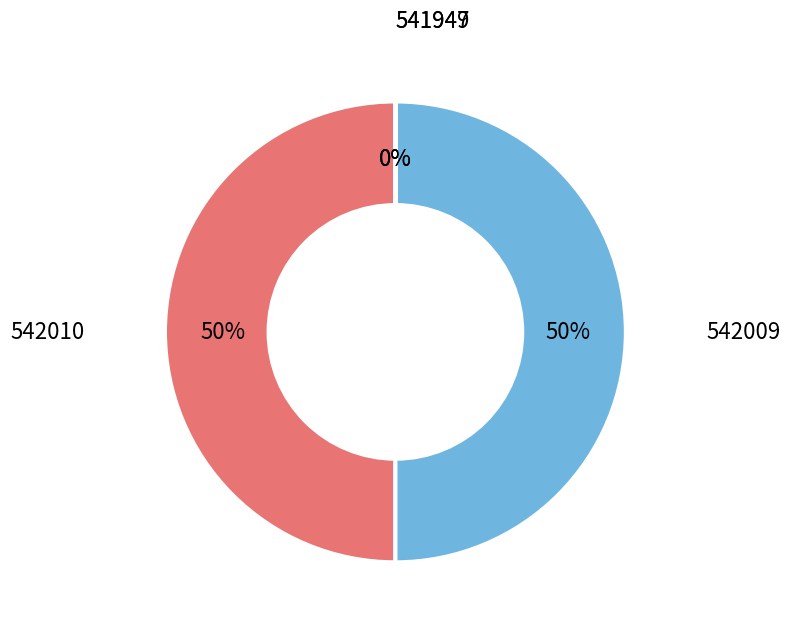

To the nearest percent, what is the average slice percentage?

25%